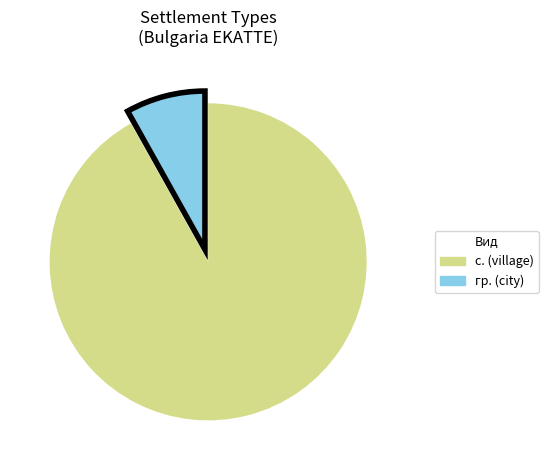

Is there a majority slice in this chart?

Yes